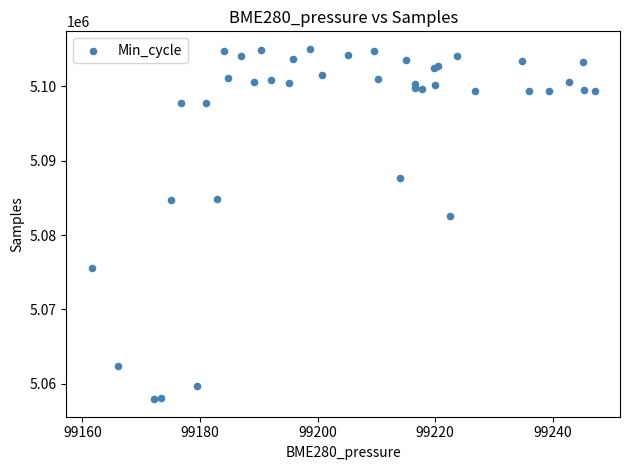

What Y value in the scatter plot is closest to 5081484?

5082603